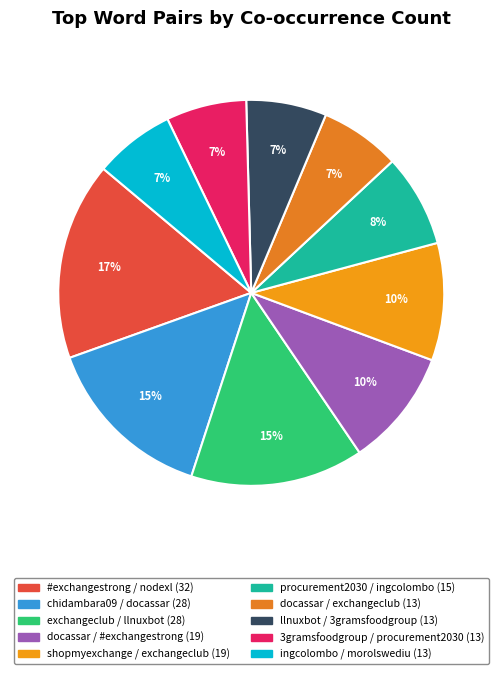

Is there a majority slice in this chart?

No